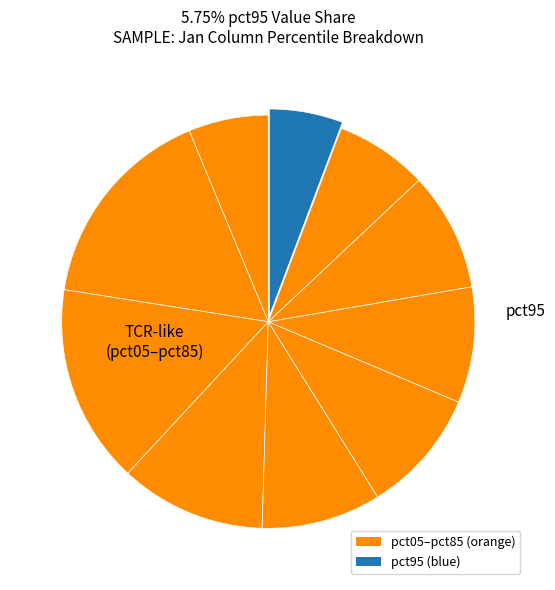

How many segments does this pie chart have?

10